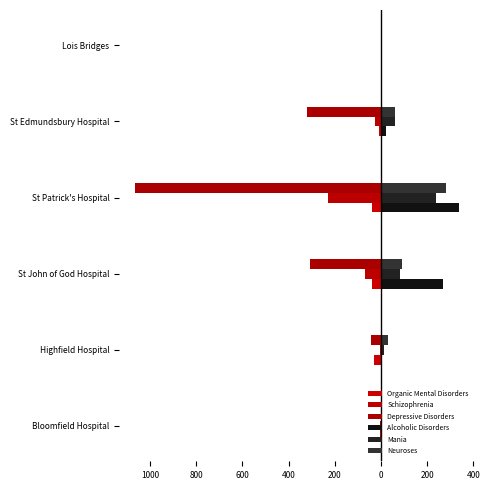

How many groups of bars are there?

6